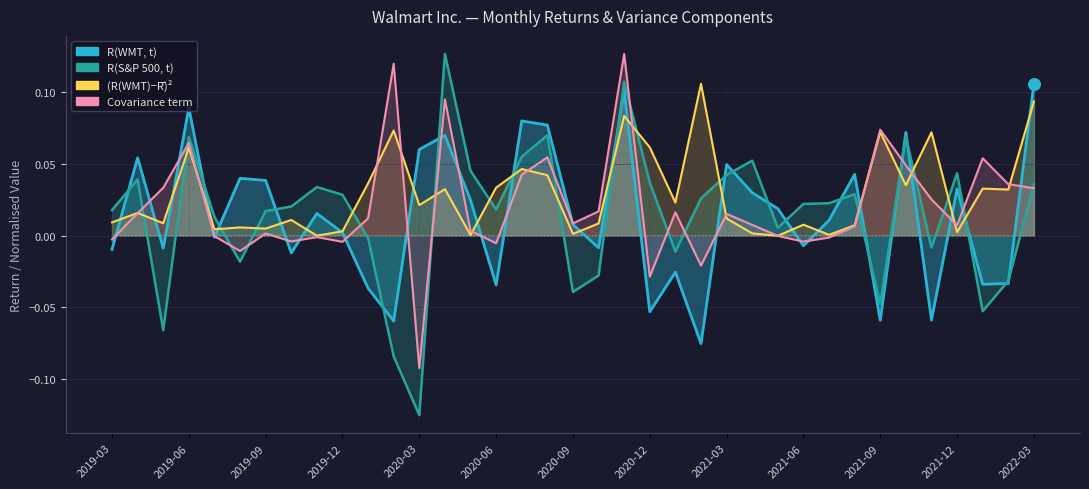

At which category is the sum across all series the highest?

2020-11